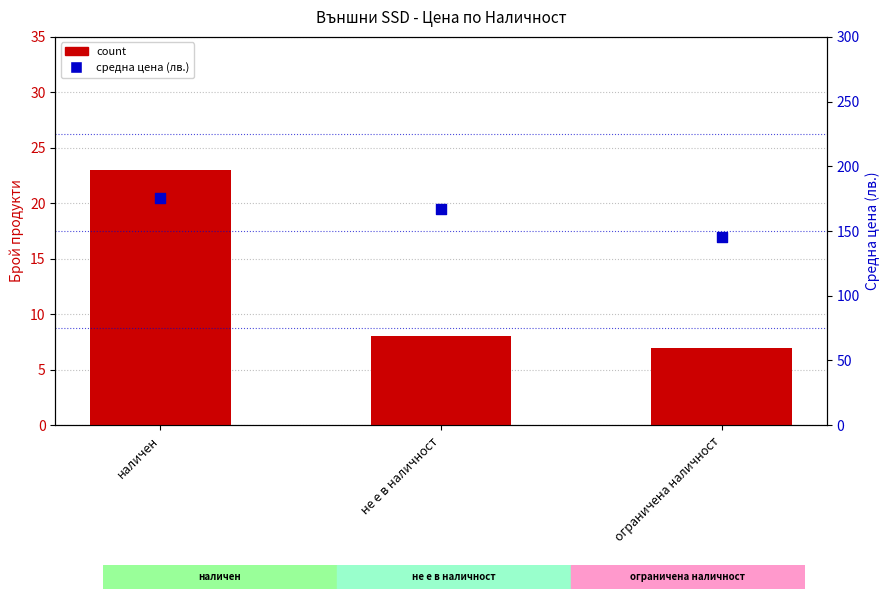

At which category is the sum across all series the highest?

наличен